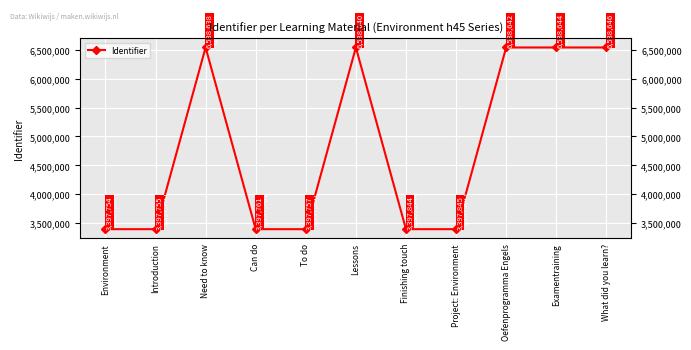

Where does the data first go above 3397845?

Need to know